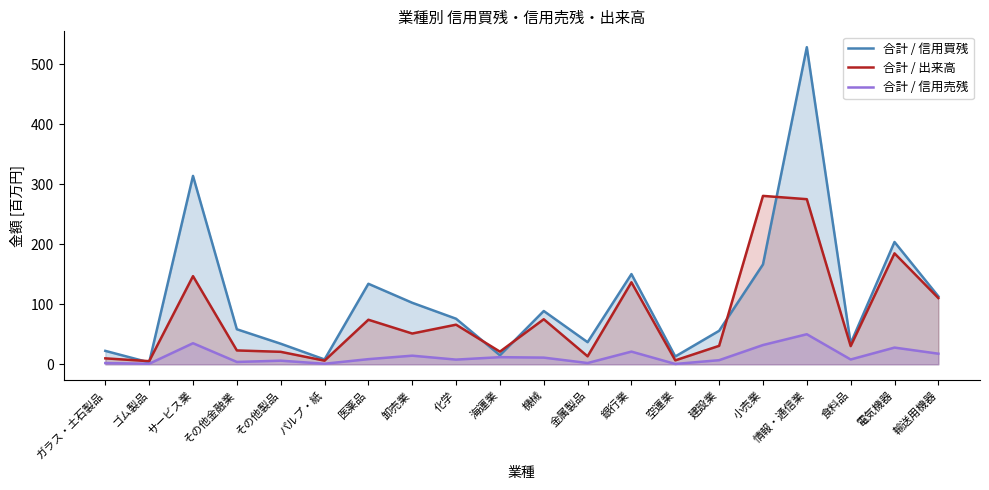

True or false: 合計 / 信用売残 and 合計 / 出来高 intersect in this chart.

False